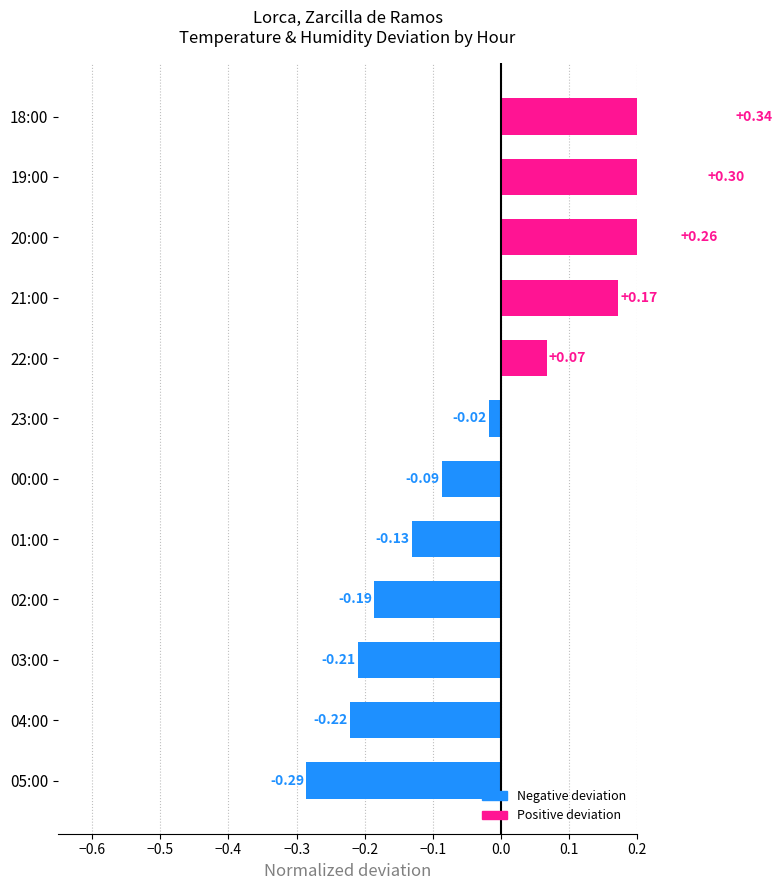

The chart shows a value of -0.2 at 05:00. True or false?

False